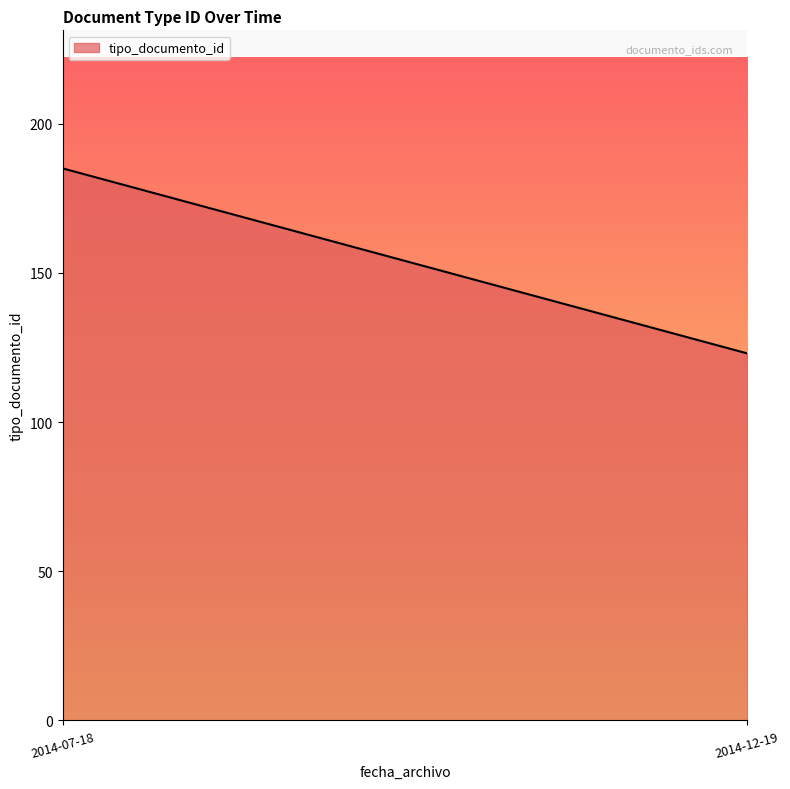

How many values are below 185?

1